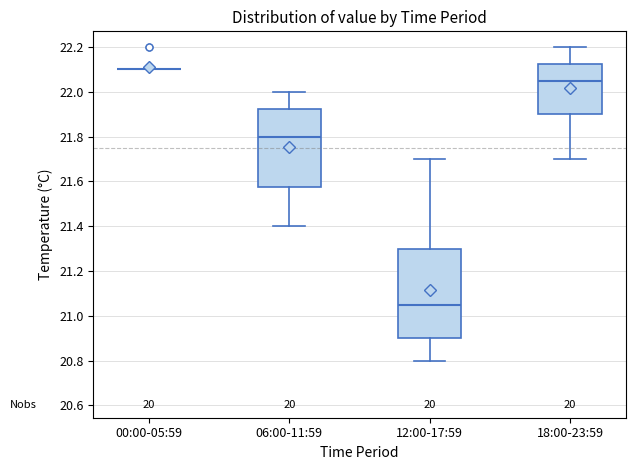

Which box is the tallest, from its lower edge to its upper edge?

12:00-17:59